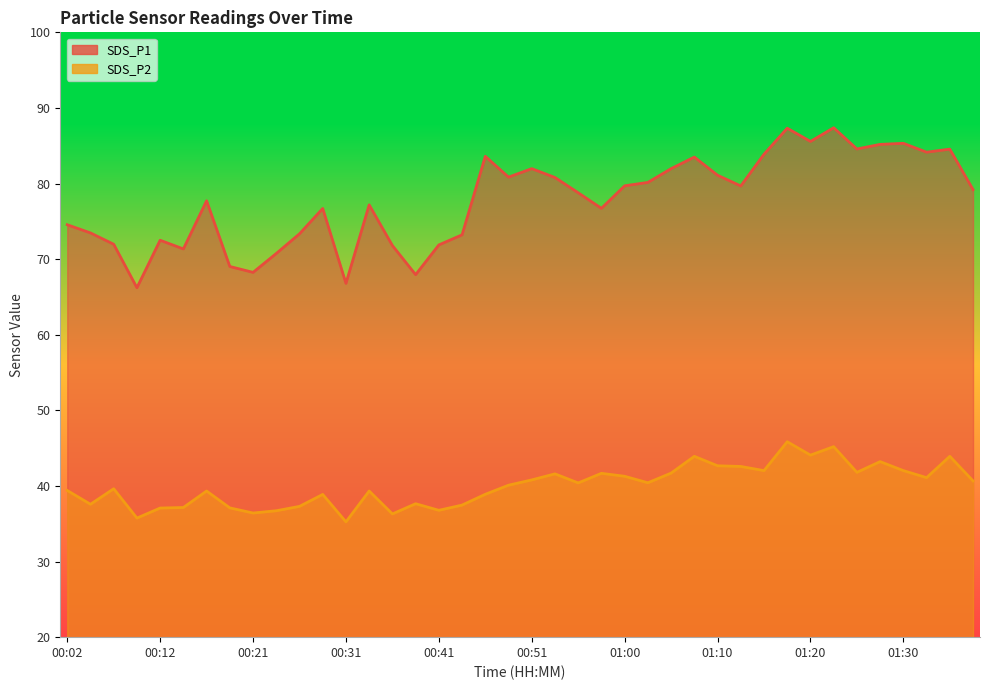

Between 00:12 and 00:46, which is larger?

00:46